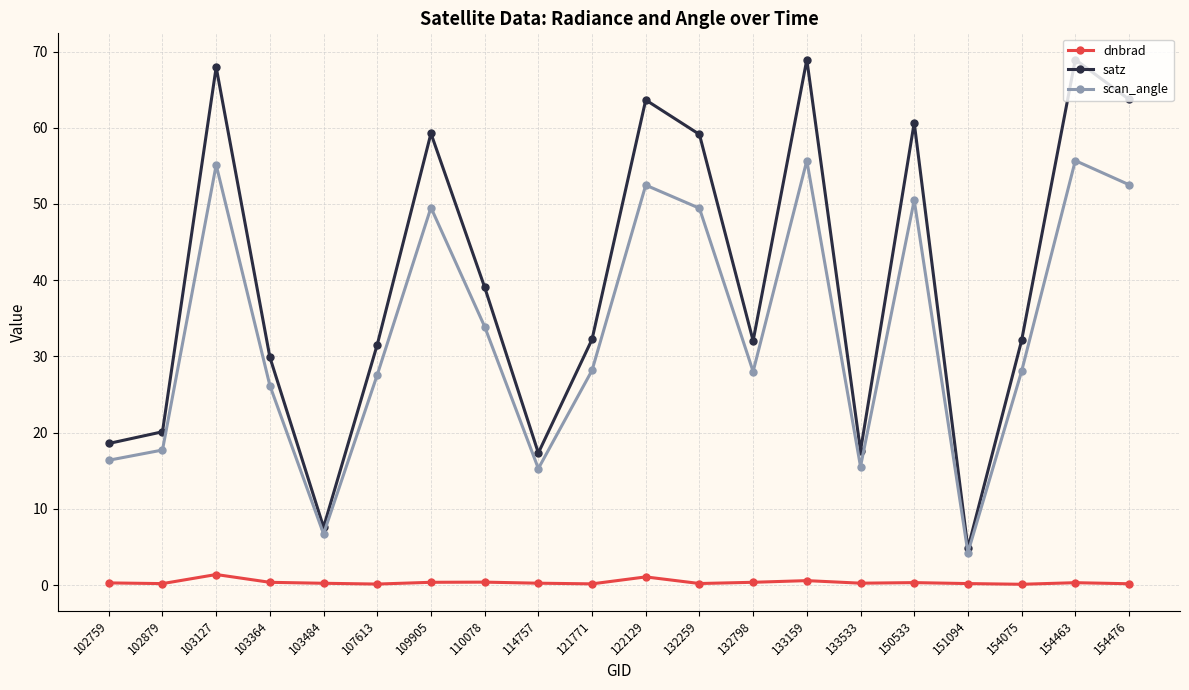

What are all the series names shown in the legend?

dnbrad, satz, scan_angle